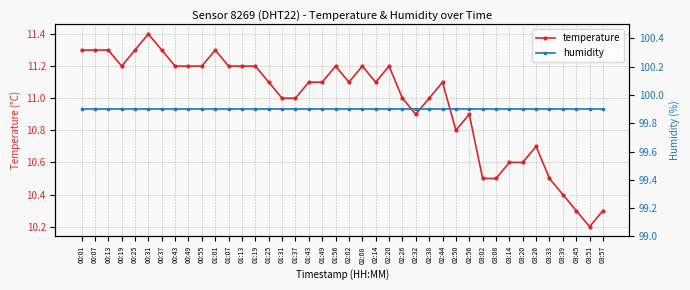

Reading right to left, extract all data points from this chart.

temperature: 10.3	10.2	10.3	10.4	10.5	10.7	10.6	10.6	10.5	10.5	10.9	10.8	11.1	11.0	10.9	11.0	11.2	11.1	11.2	11.1	11.2	11.1	11.1	11.0	11.0	11.1	11.2	11.2	11.2	11.3	11.2	11.2	11.2	11.3	11.4	11.3	11.2	11.3	11.3	11.3
humidity: 99.9	99.9	99.9	99.9	99.9	99.9	99.9	99.9	99.9	99.9	99.9	99.9	99.9	99.9	99.9	99.9	99.9	99.9	99.9	99.9	99.9	99.9	99.9	99.9	99.9	99.9	99.9	99.9	99.9	99.9	99.9	99.9	99.9	99.9	99.9	99.9	99.9	99.9	99.9	99.9